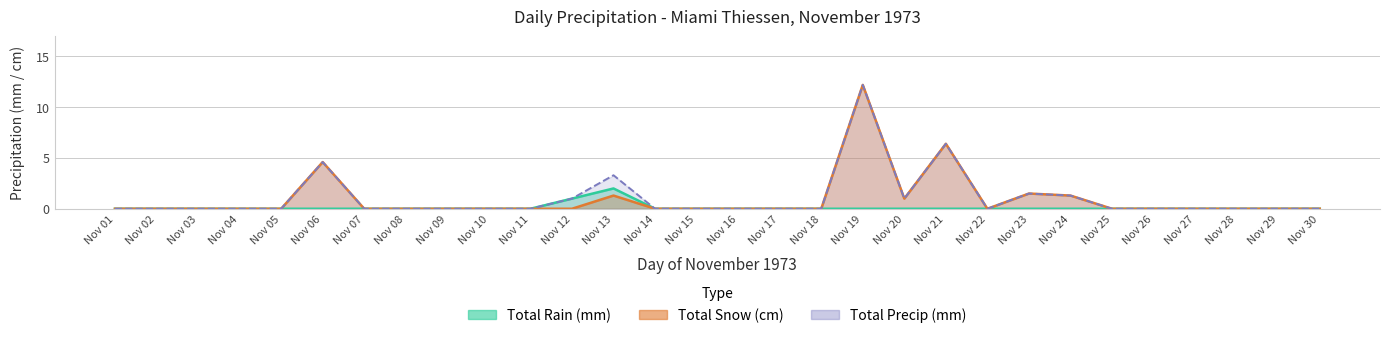

What is the sum of the Total Snow (cm) values at Nov 19 and Nov 20?

13.2